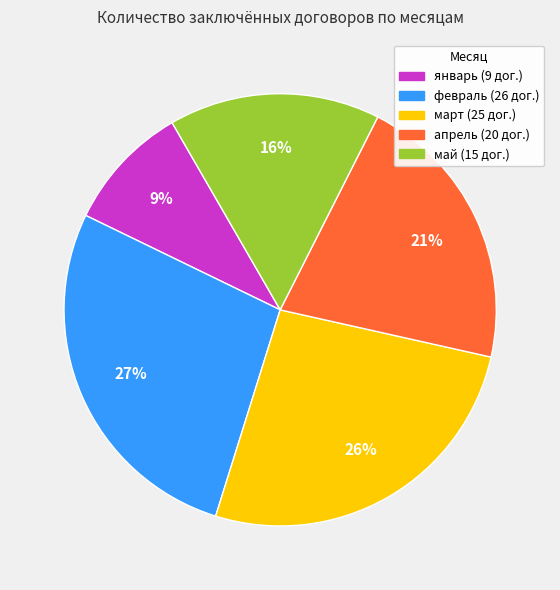

Rank the categories by value from highest to lowest.

февраль, март, апрель, май, январь